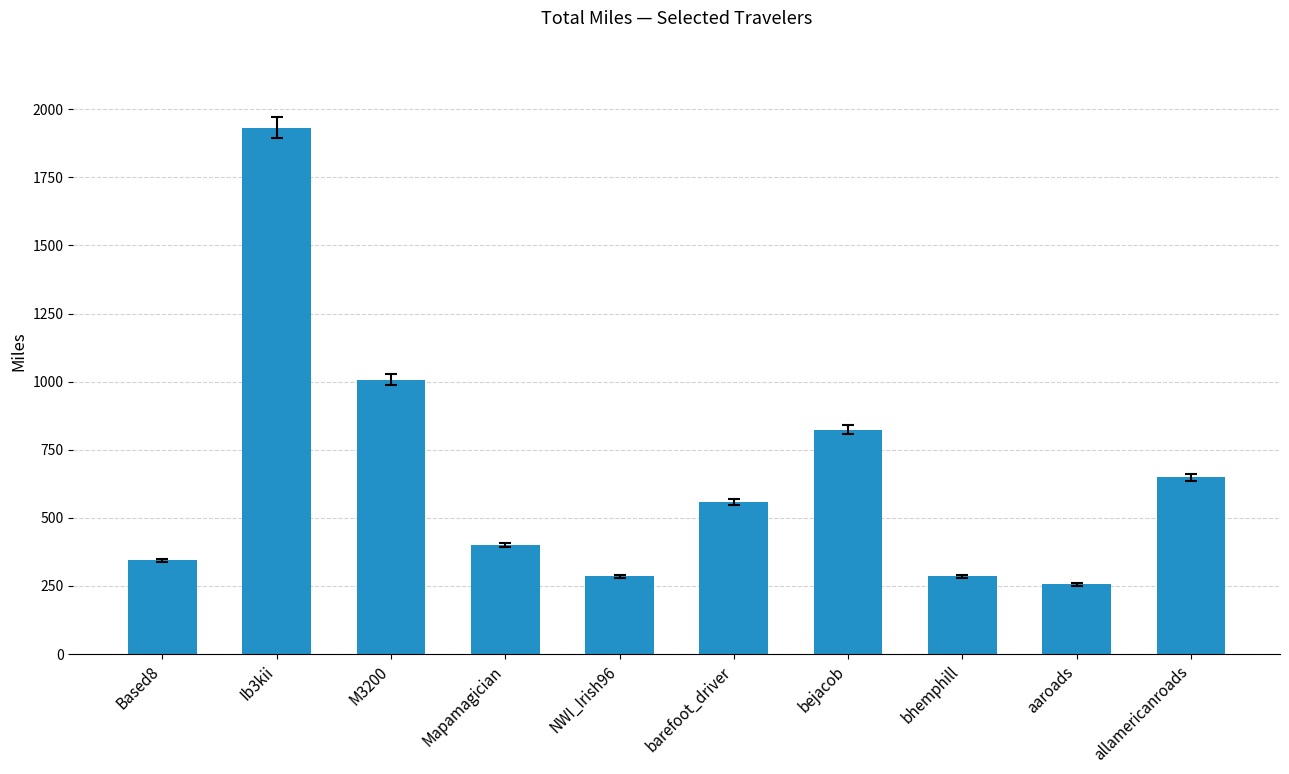

What is the sum of all values?

6536.7